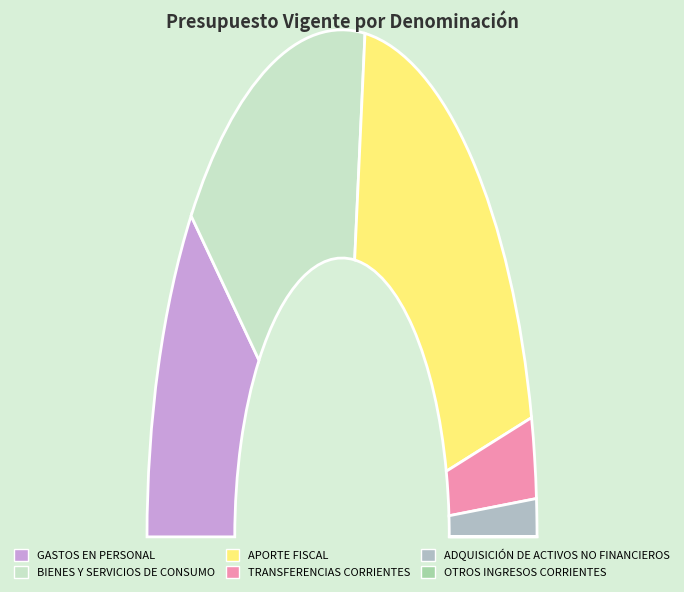

Is it true that BIENES Y SERVICIOS DE CONSUMO is 19% of the pie?

False